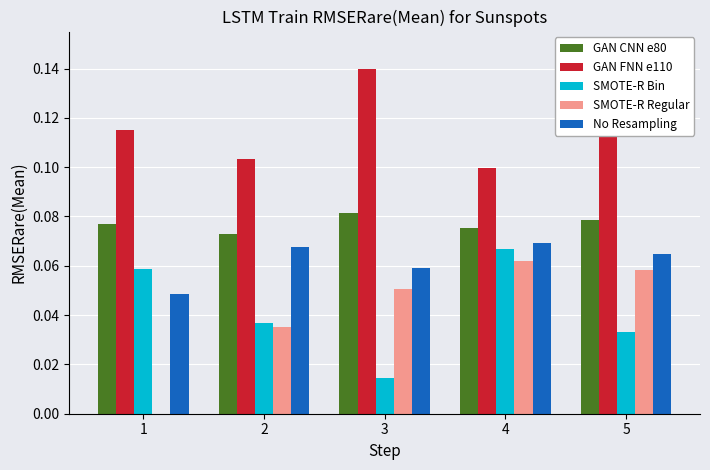

Is the value of GAN FNN e110 at 5 greater than the value of SMOTE-R Bin at 5?

Yes